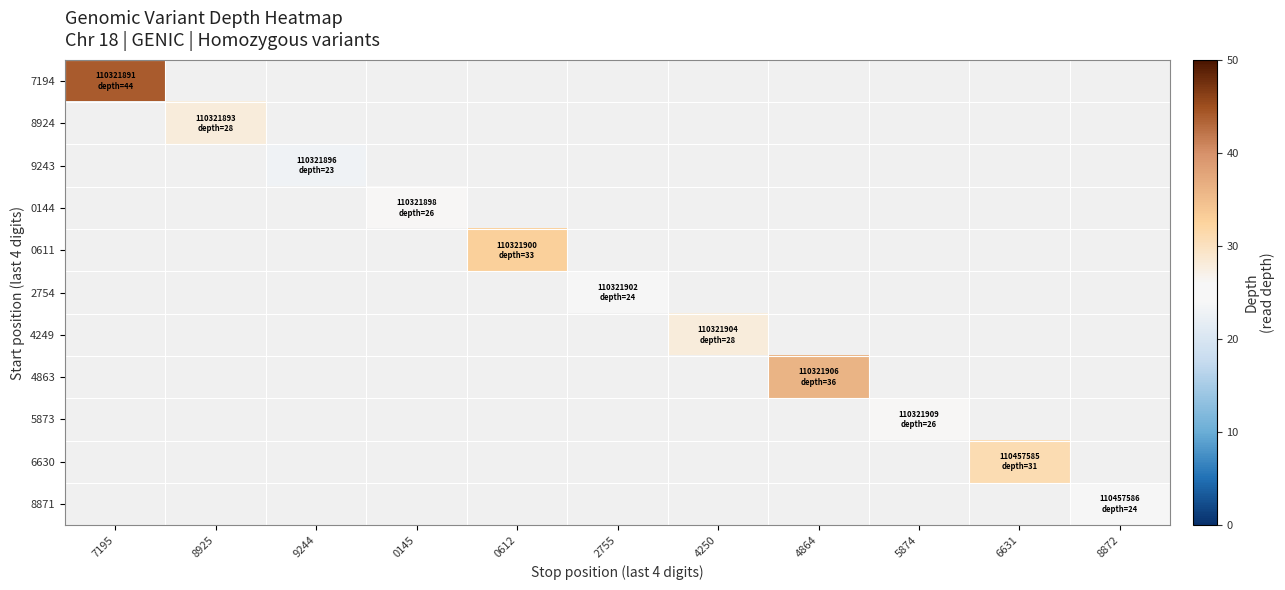

How many categories are shown in the chart?

11